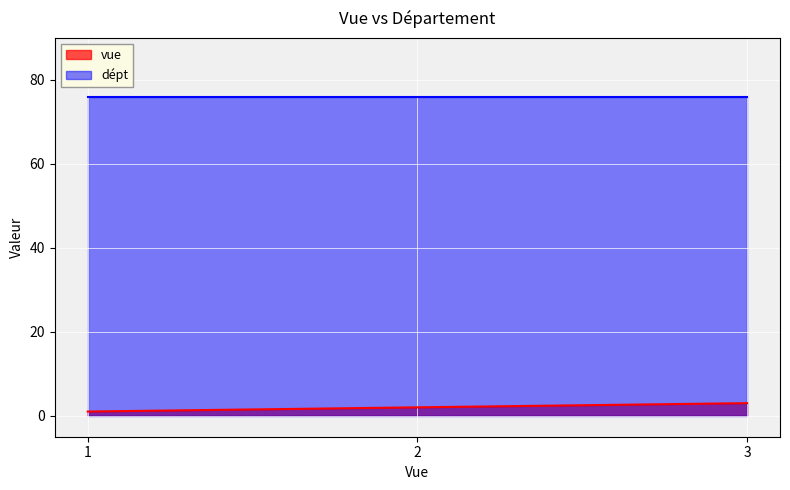

Rank the categories by value from highest to lowest.

3, 2, 1